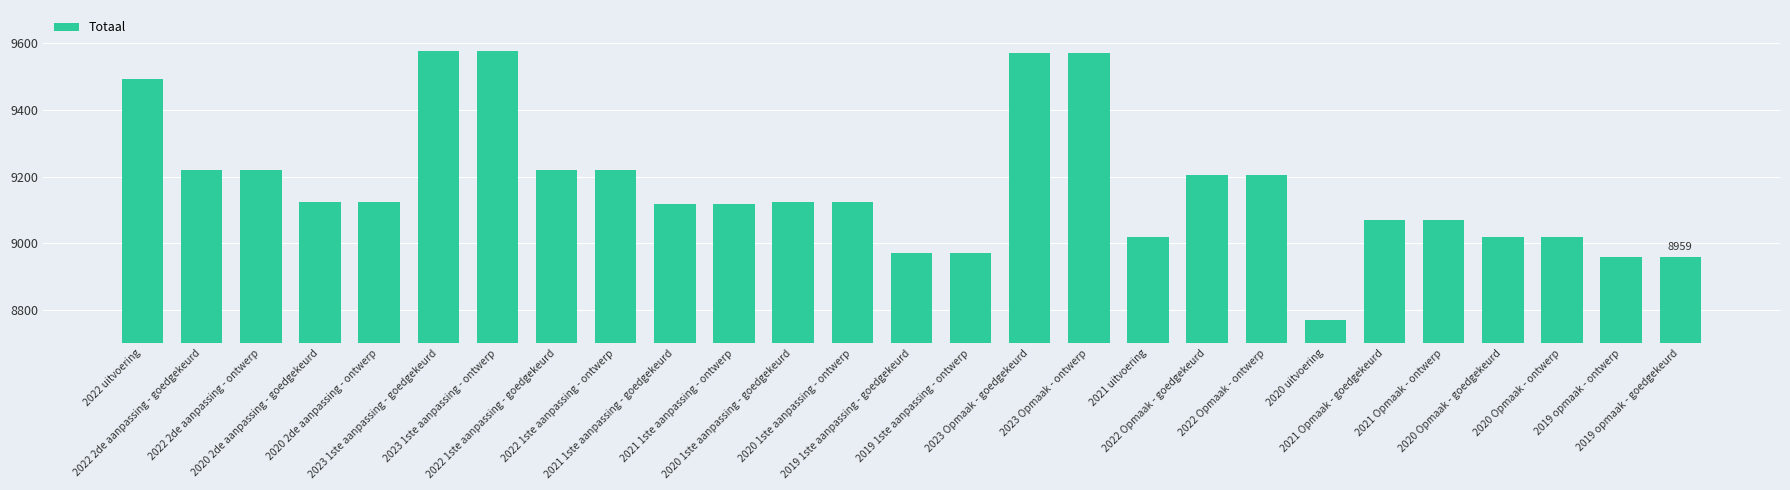

Reading right to left, list all the values displayed in this chart.

8959	8959	9019	9019	9071	9071	8771	9206	9206	9019	9571	9571	8971	8971	9125	9125	9119	9119	9219	9219	9577	9577	9125	9125	9219	9219	9493